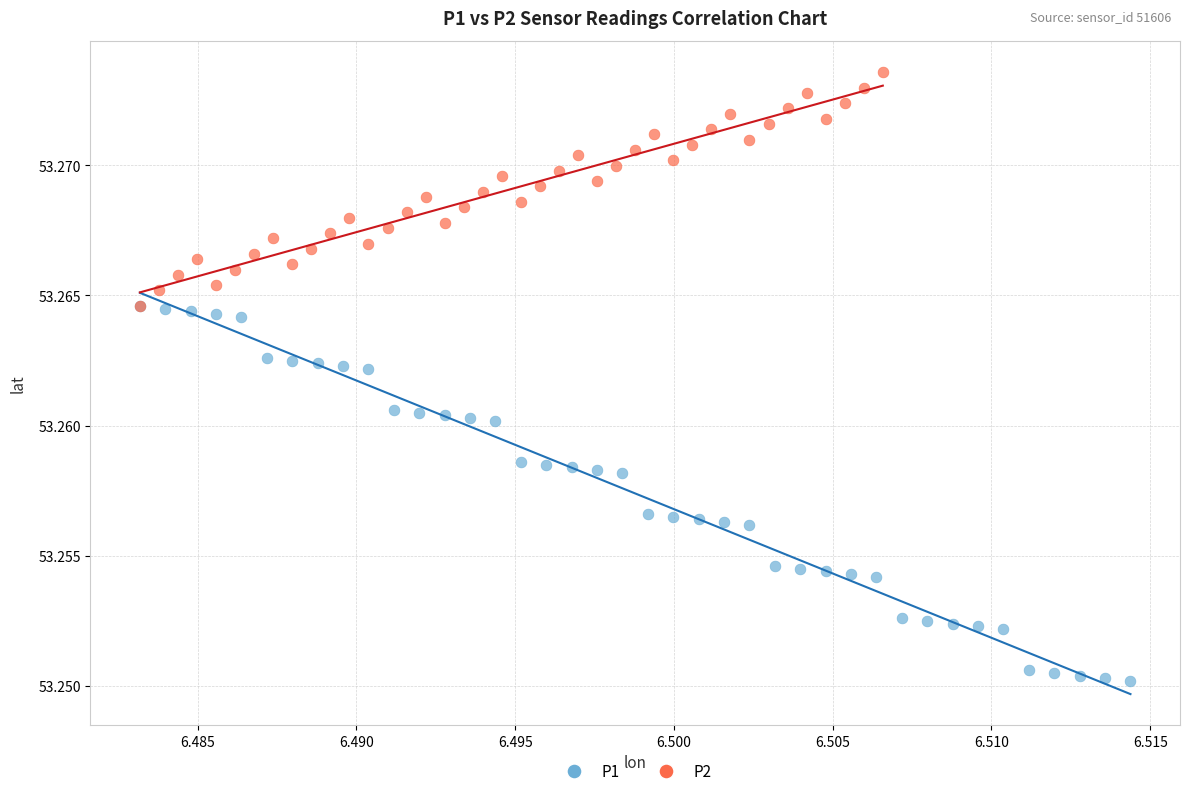

Which series contains the lowest Y value?

P1